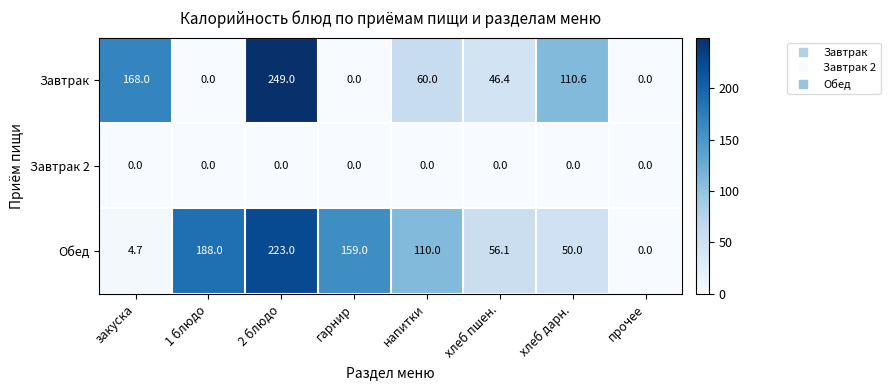

Which series has the largest range (max minus min)?

Завтрак